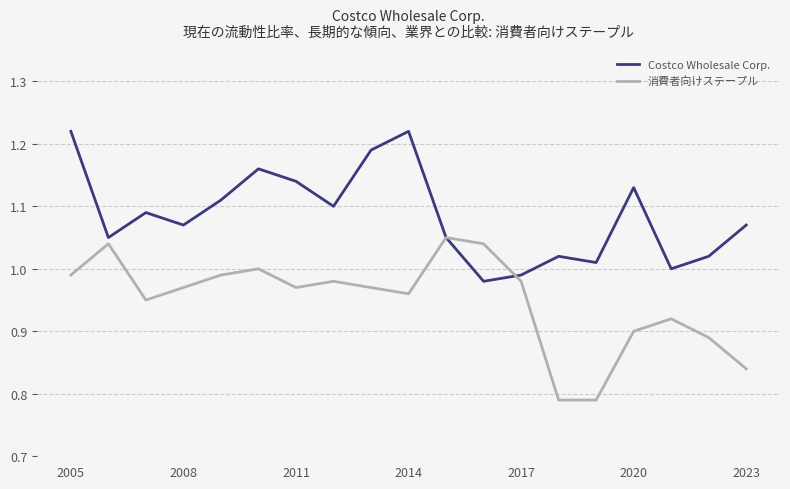

Rank the series by their maximum value, from highest to lowest.

Costco Wholesale Corp., 消費者向けステープル